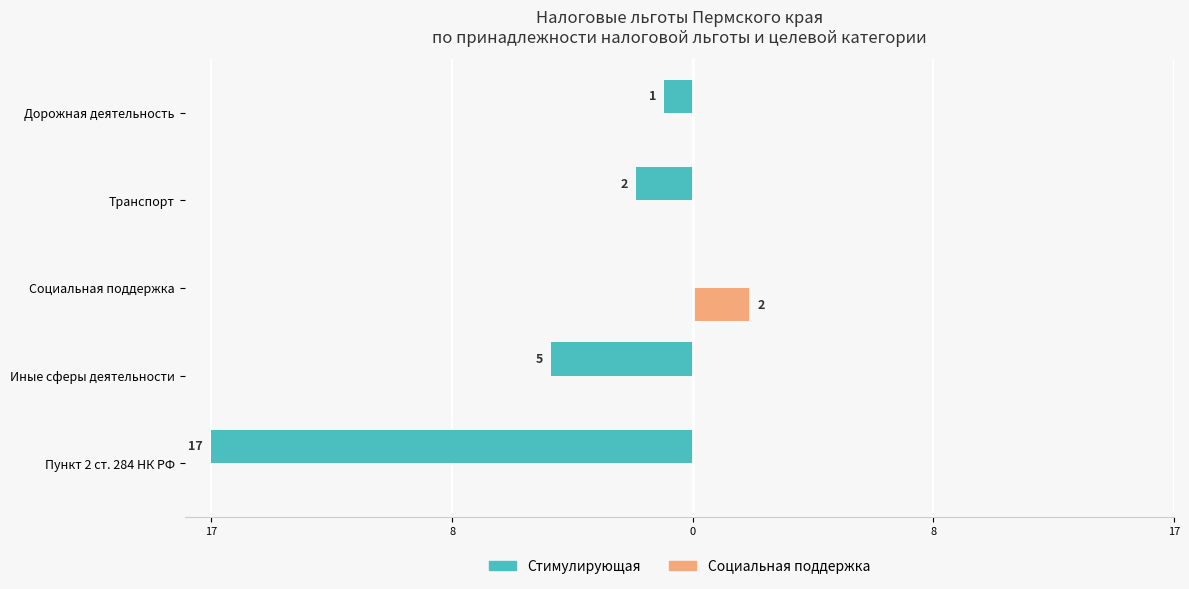

Which series has the largest range (max minus min)?

Стимулирующая